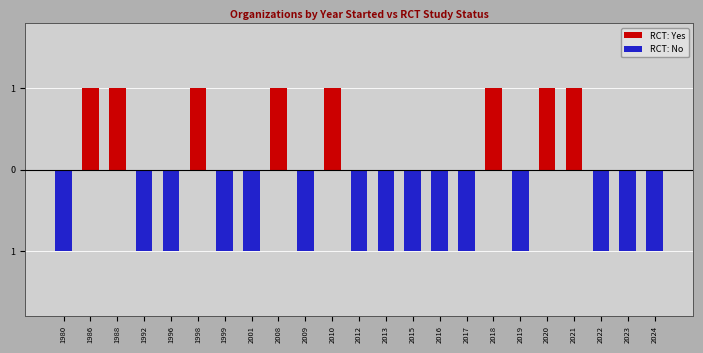

At which label does RCT: Yes reach its peak?

1986